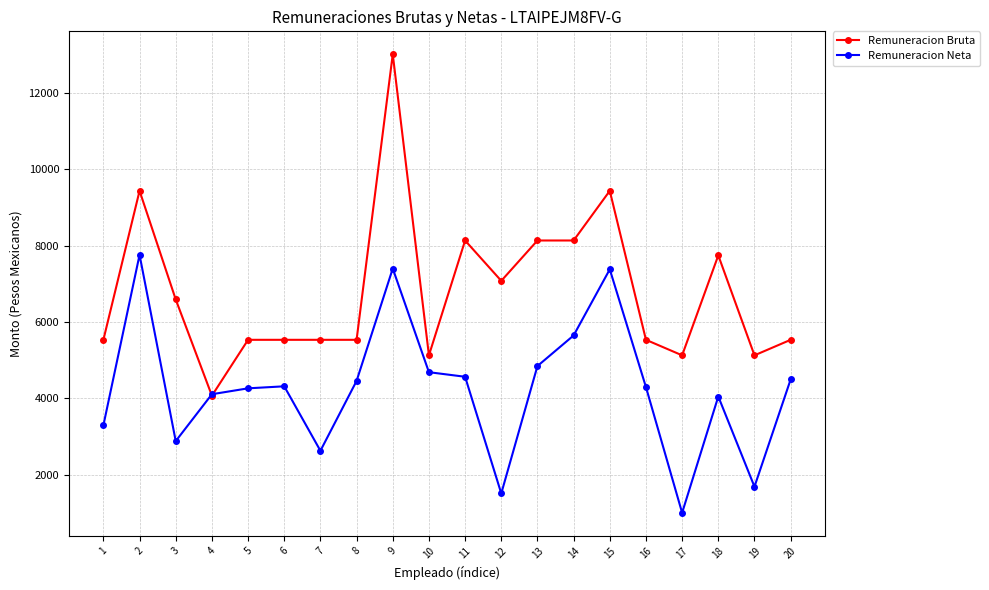

How many data points in Remuneracion Bruta are above 5533?

16